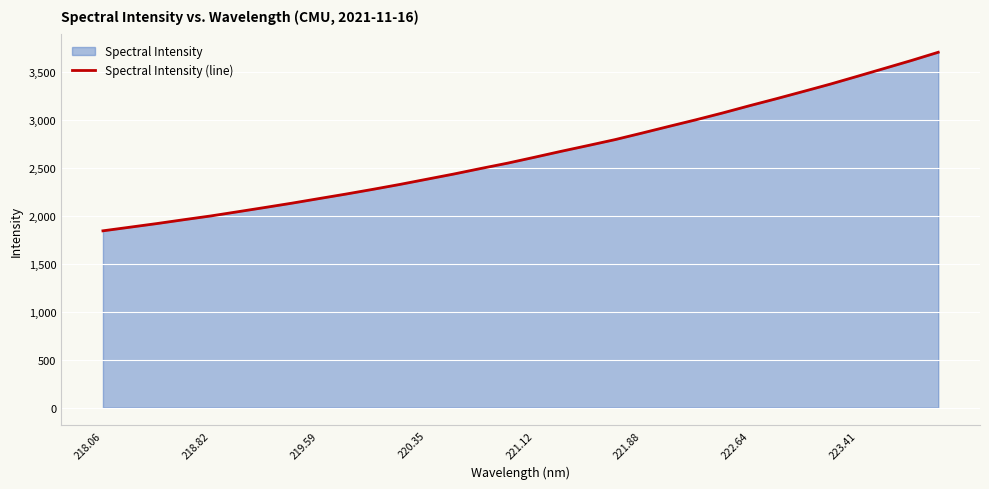

What is the difference between the second highest and minimum values?

1776.8